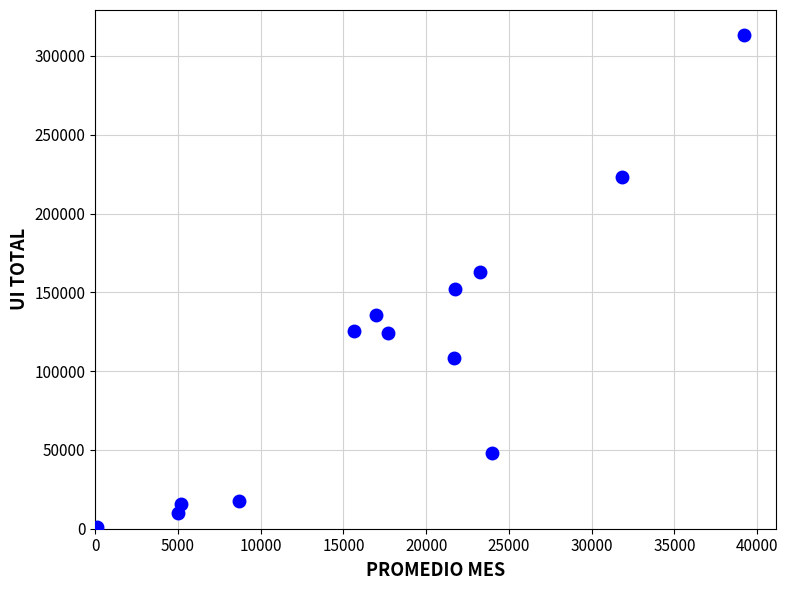

What is the range of Y values (max minus min)?

312714